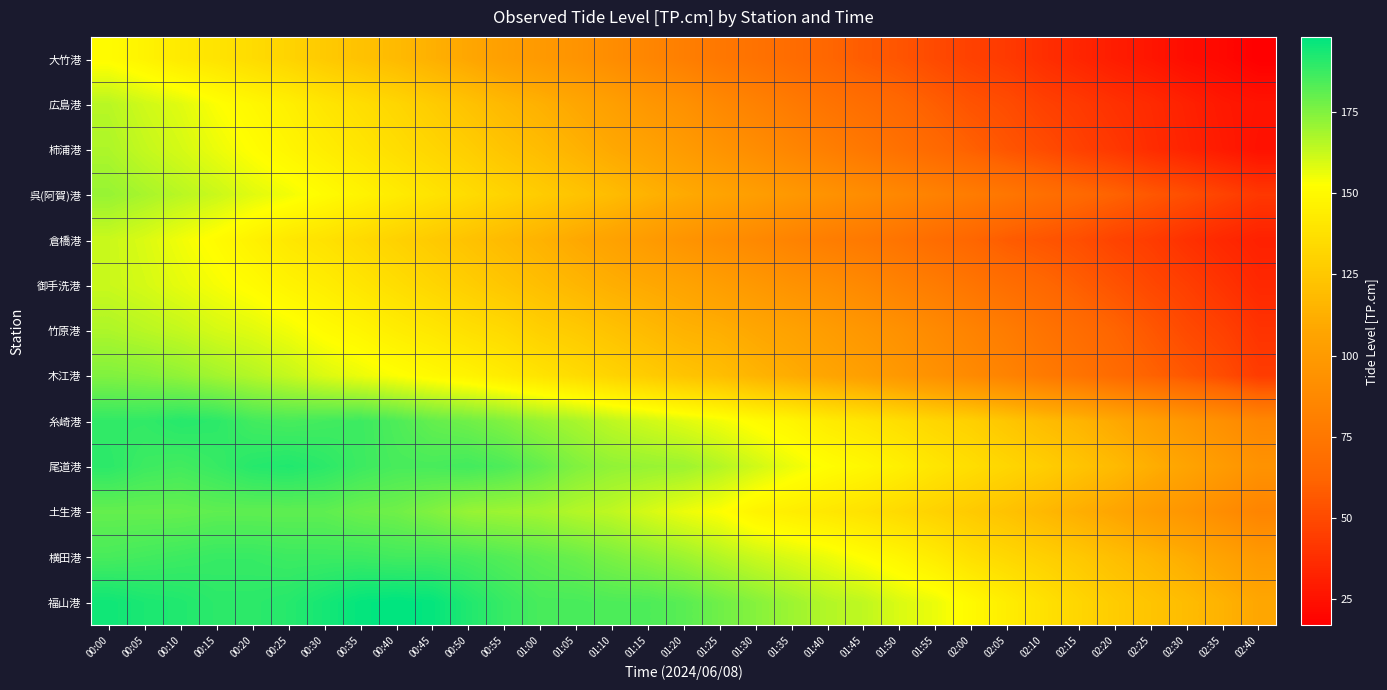

At how many categories does at least one series exceed 192?

6